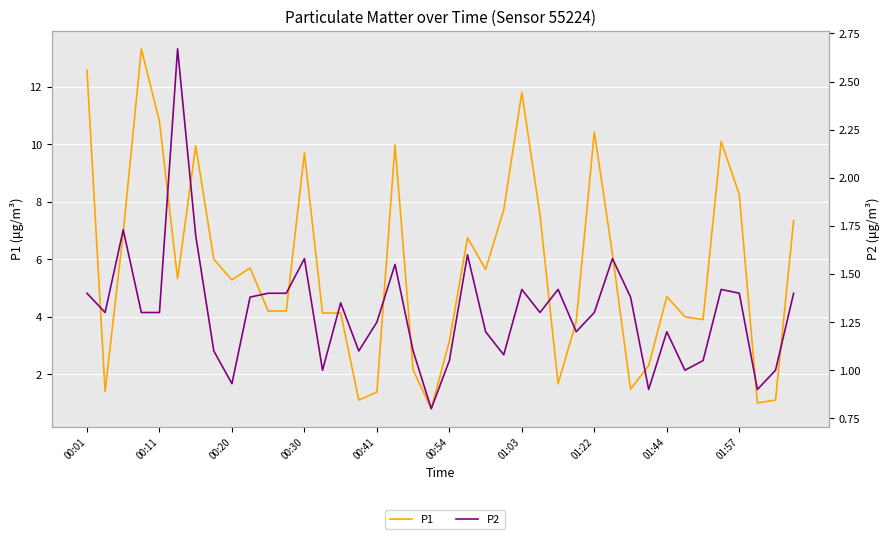

Reading left to right, extract all data points from this chart.

P1: 12.6	1.4	6.9	13.3	10.8	5.3	9.9	6.0	5.3	5.7	4.2	4.2	9.7	4.1	4.1	1.1	1.4	10.0	2.1	0.8	3.1	6.8	5.7	7.7	11.8	7.5	1.7	3.8	10.4	6.2	1.5	2.3	4.7	4.0	3.9	10.1	8.2	1.0	1.1	7.3
P2: 1.4	1.3	1.7	1.3	1.3	2.7	1.7	1.1	0.9	1.4	1.4	1.4	1.6	1.0	1.4	1.1	1.2	1.6	1.1	0.8	1.1	1.6	1.2	1.1	1.4	1.3	1.4	1.2	1.3	1.6	1.4	0.9	1.2	1.0	1.1	1.4	1.4	0.9	1.0	1.4